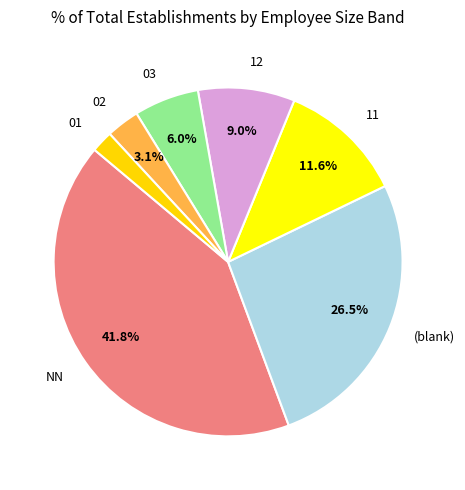

Which has a higher value, 01 or 03?

03